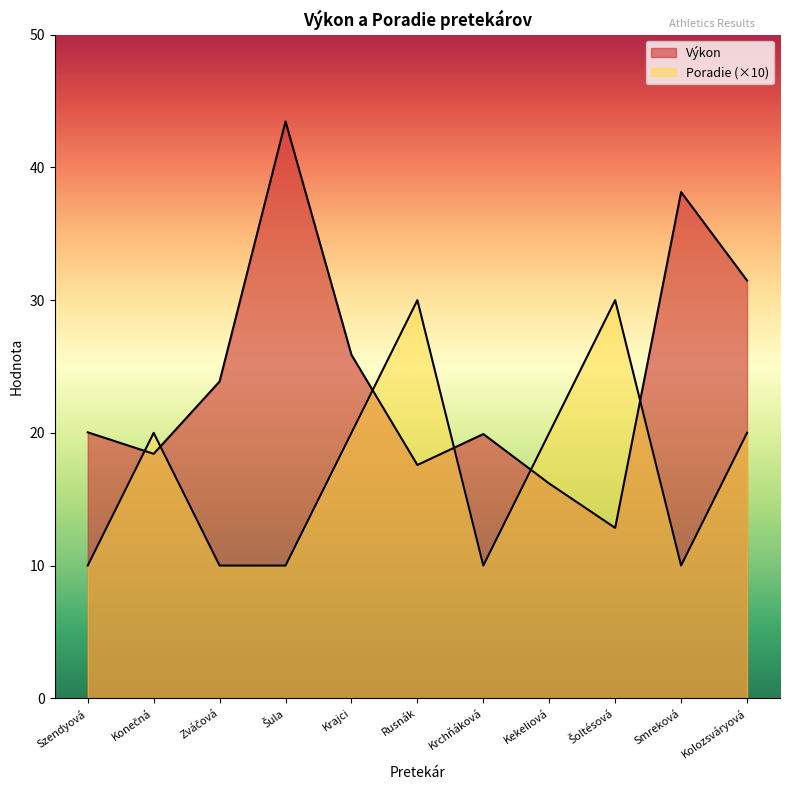

Between Krchňáková and Šoltésová, which is larger?

Krchňáková